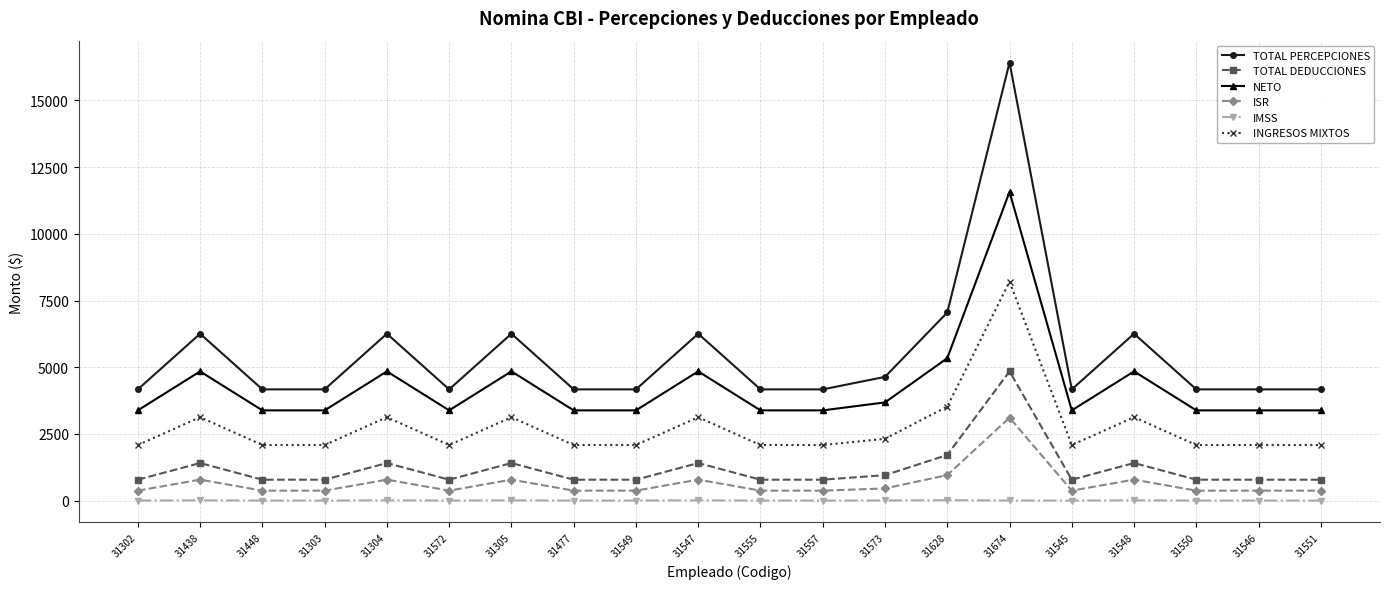

Rank the series by their maximum value, from highest to lowest.

TOTAL PERCEPCIONES, NETO, INGRESOS MIXTOS, TOTAL DEDUCCIONES, ISR, IMSS